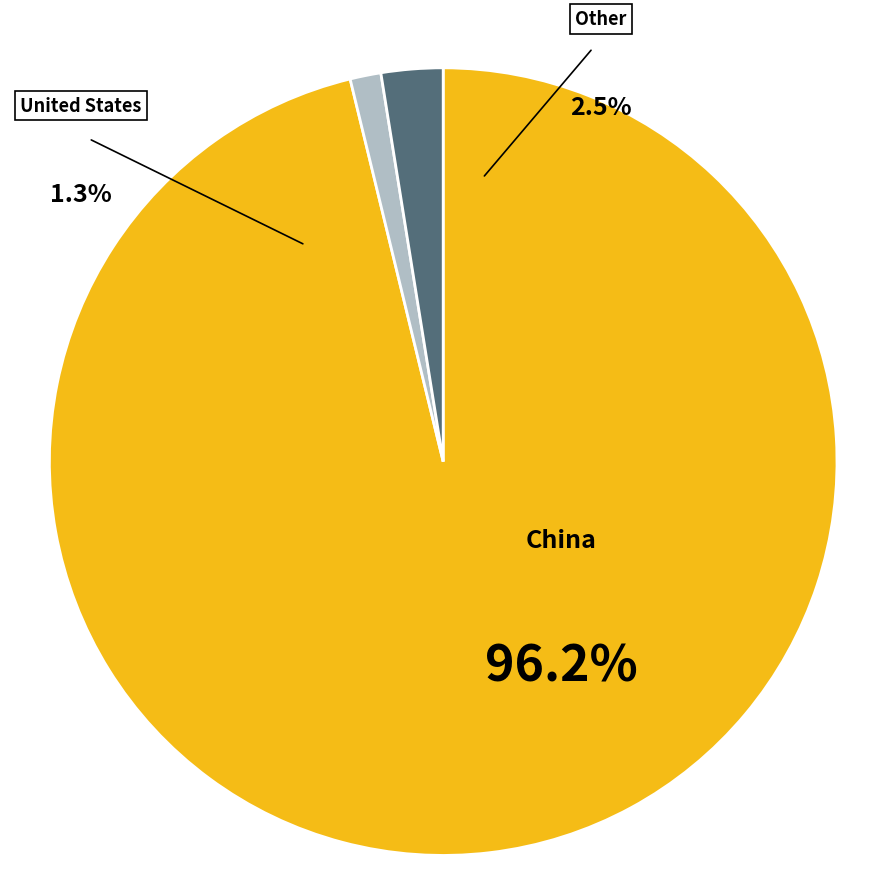

What percentage do Other and China together represent?

98.7%